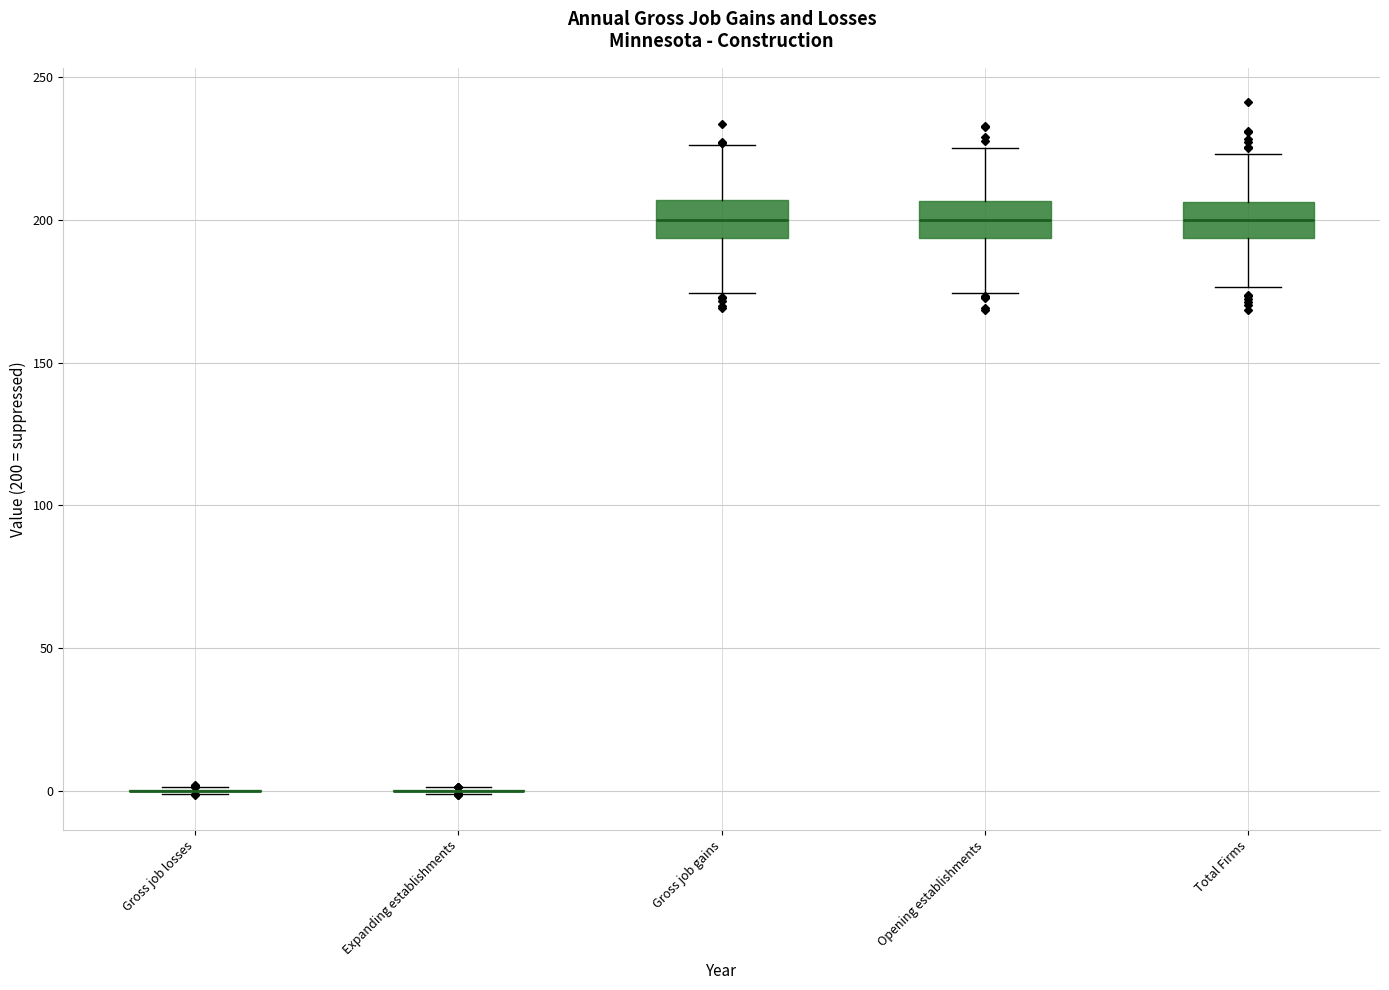

Reading left to right, read every box against the y-axis: the position of its median line, the range the box covers, and the ends of its whiskers. The values are not printed on the chart, so give them approximately, as read against the axis.

Gross job losses: box collapsed to a line at 0, whiskers 0 to 0
Expanding establishments: box collapsed to a line at 0, whiskers 0 to 0
Gross job gains: median 200, box 195 to 205, whiskers 175 to 225
Opening establishments: median 200, box 195 to 205, whiskers 175 to 225
Total Firms: median 200, box 195 to 205, whiskers 175 to 225